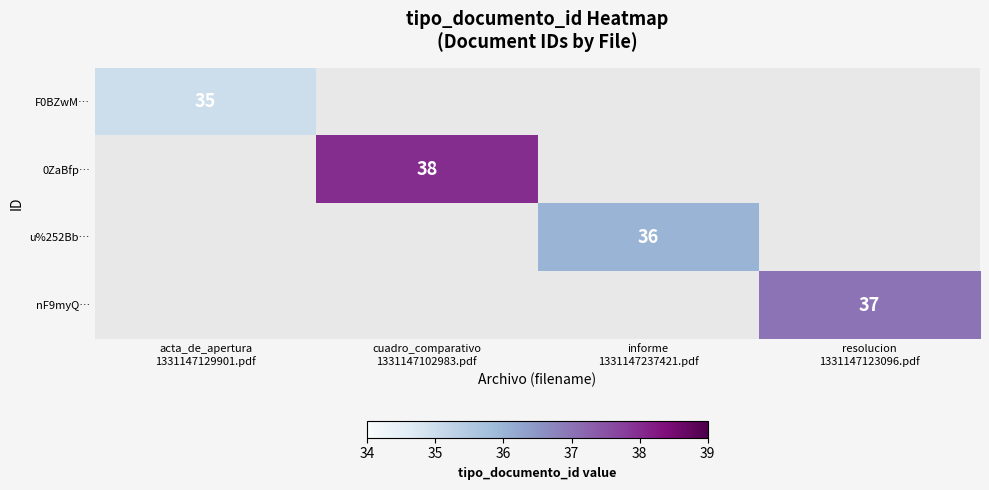

What is the greatest value displayed?

38.0